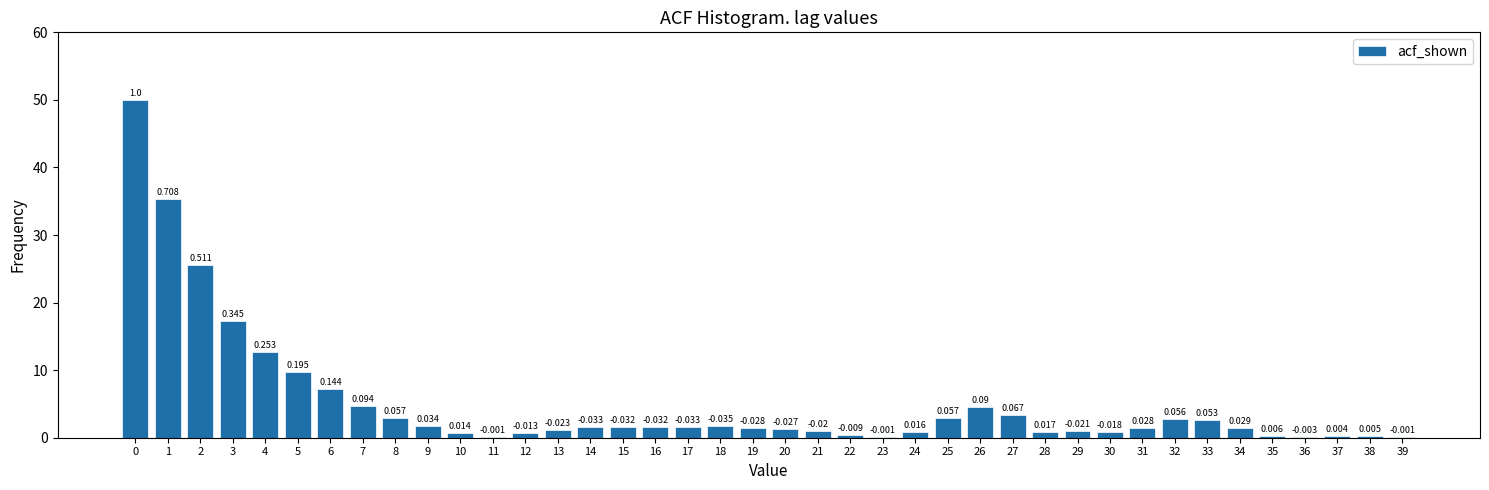

Count the number of data series in this chart.

1